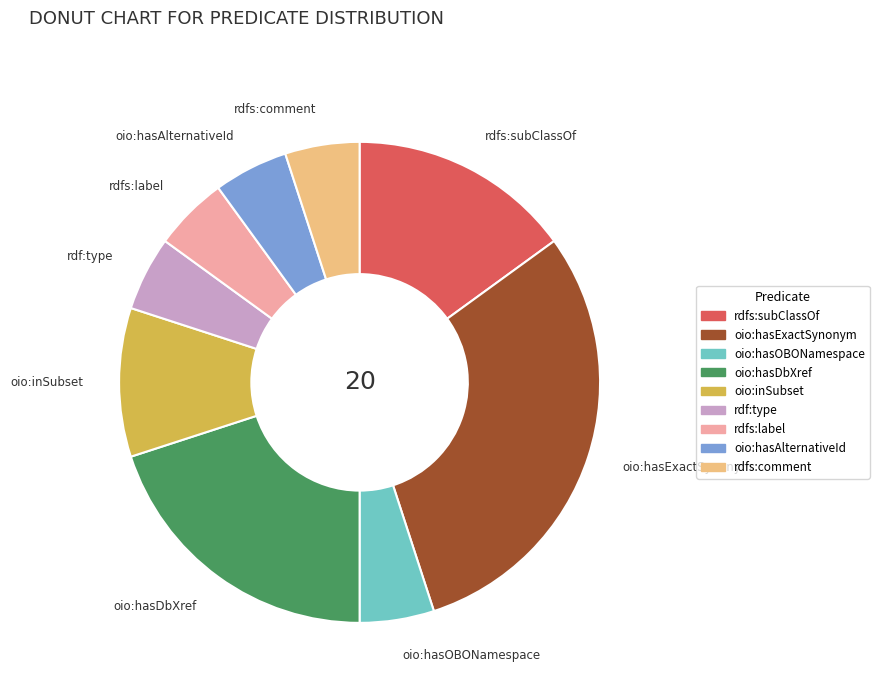

The oio:hasExactSynonym slice represents 43% of the pie. True or false?

False